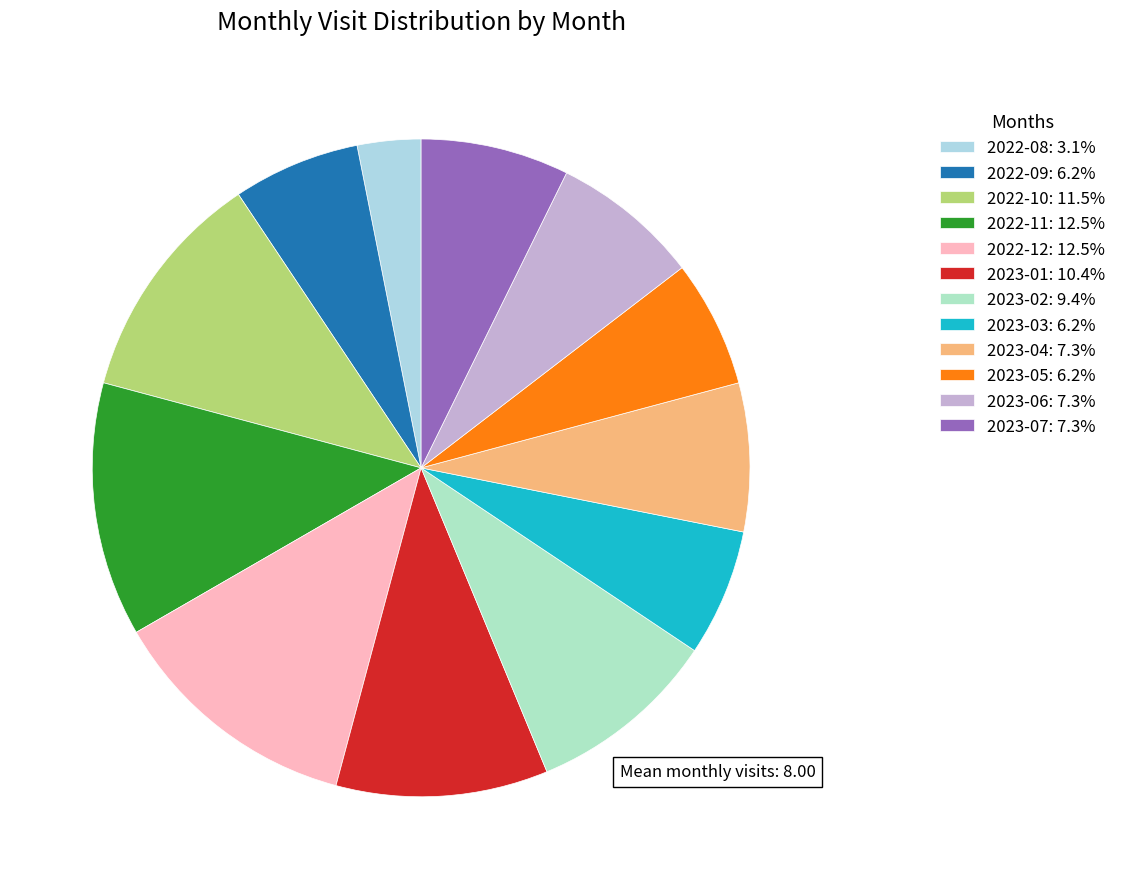

To the nearest percent, what is the difference between the 2022-08 and 2022-12 slice percentages?

9%